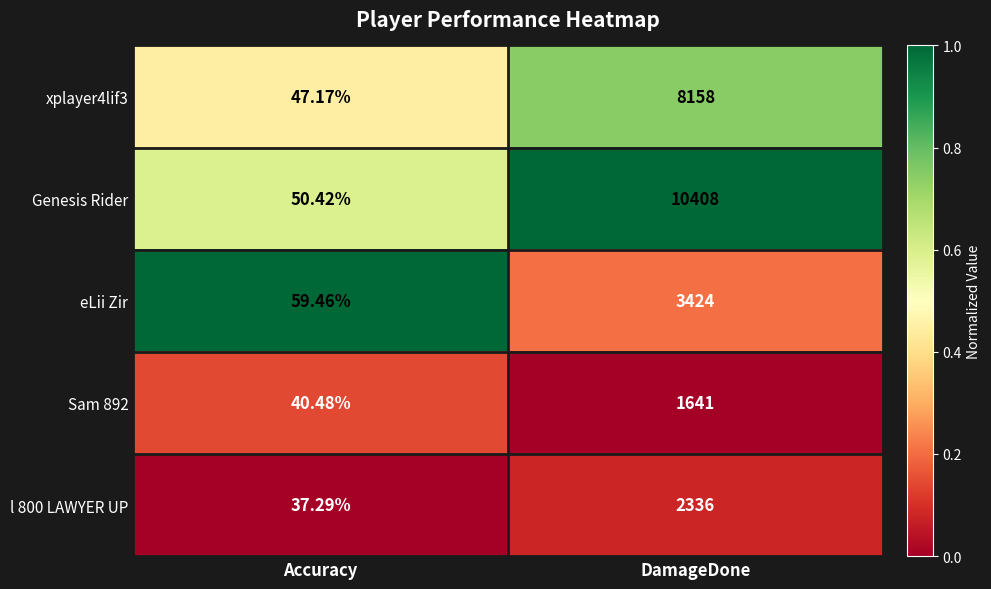

Which series has the largest range (max minus min)?

Genesis Rider